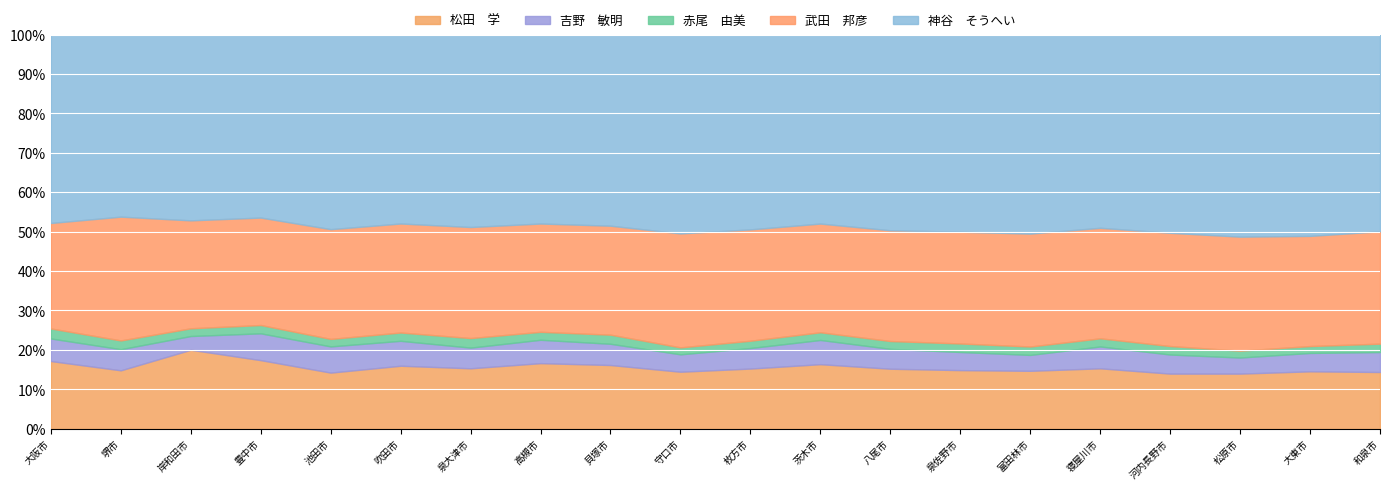

What is the difference between the highest and lowest values at 泉大津市?

115.0